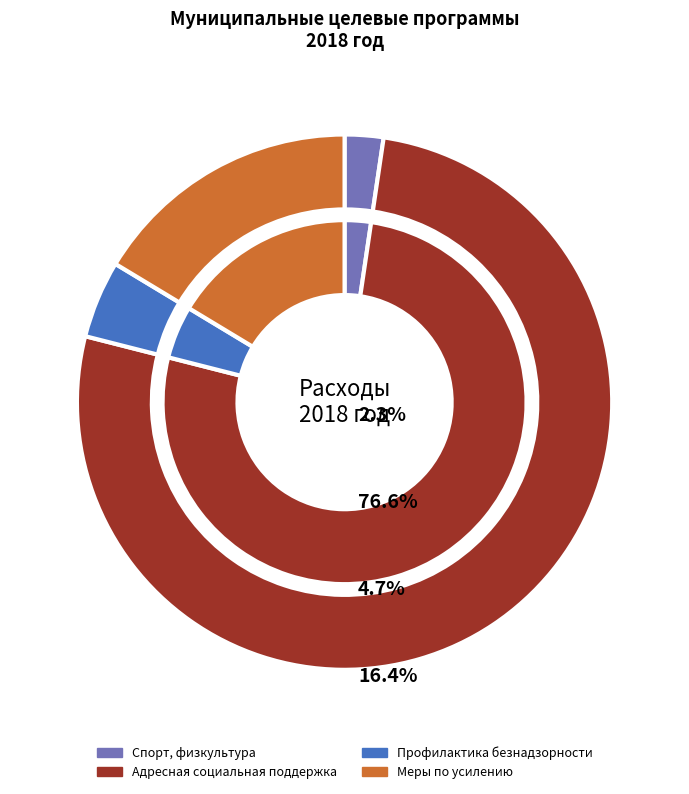

Does any single category account for the majority?

Yes